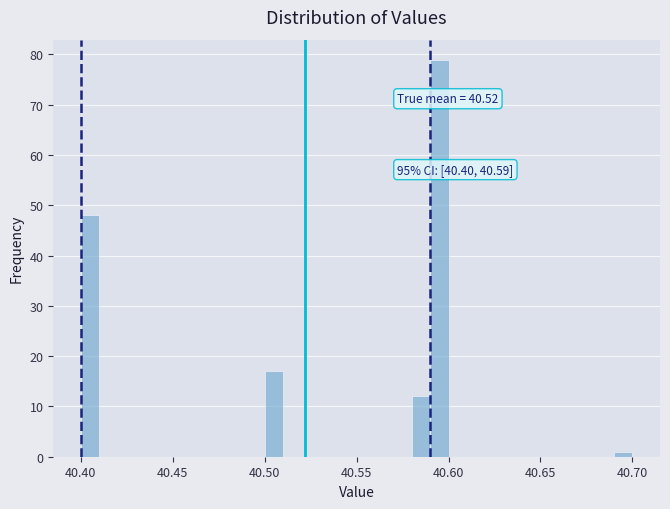

Read against the x-axis, roughly where is the centre of the tallest bar?

40.595